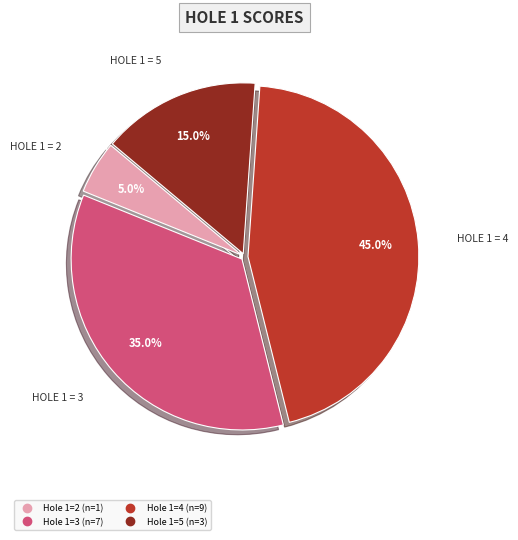

Is there a majority slice in this chart?

No